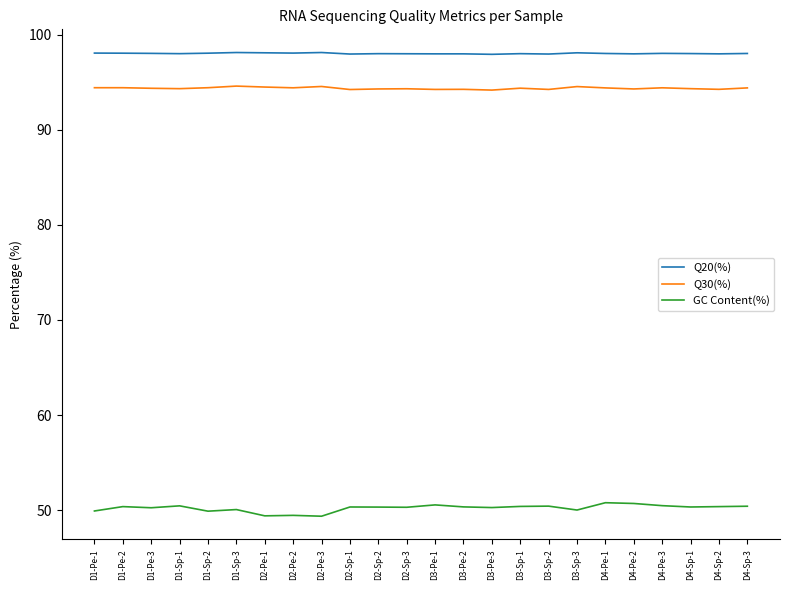

Is it true that Q30(%) equals 54.4 at D2-Pe-3?

False